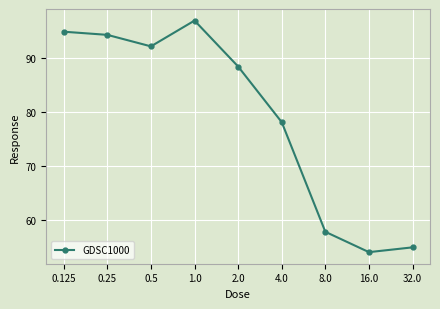

List the labels in order of value, largest first.

1.0, 0.125, 0.25, 0.5, 2.0, 4.0, 8.0, 32.0, 16.0